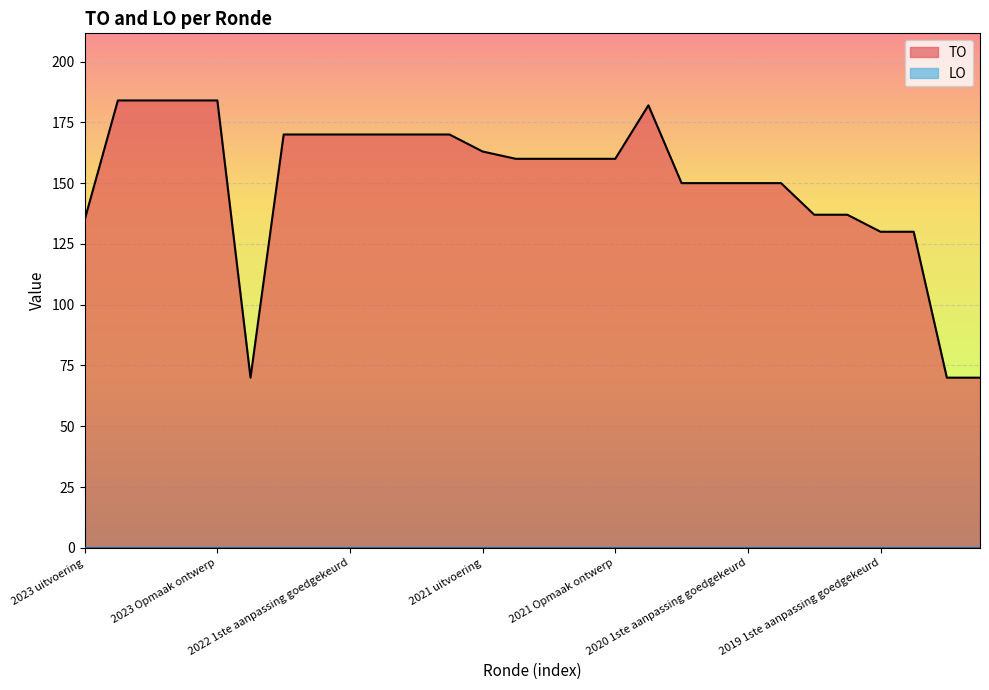

Rank the categories by value from lowest to highest.

2022 uitvoering, 2019 opmaak goedgekeurd, 2019 opmaak ontwerp, 2019 1ste aanpassing goedgekeurd, 2019 1ste aanpassing ontwerp, 2023 uitvoering, 2020 Opmaak goedgekeurd, 2020 Opmaak ontwerp, 2020 2de aanpassing goedgekeurd, 2020 2de aanpassing ontwerp, 2020 1ste aanpassing goedgekeurd, 2020 1ste aanpassing ontwerp, 2021 1ste aanpassing goedgekeurd, 2021 1ste aanpassing ontwerp, 2021 Opmaak goedgekeurd, 2021 Opmaak ontwerp, 2021 uitvoering, 2022 2de aanpassing goedgekeurd, 2022 2de aanpassing ontwerp, 2022 1ste aanpassing goedgekeurd, 2022 1ste aanpassing ontwerp, 2022 Opmaak goedgekeurd, 2022 Opmaak ontwerp, 2020 uitvoering, 2023 1ste aanpassing goedgekeurd, 2023 1ste aanpassing ontwerp, 2023 Opmaak goedgekeurd, 2023 Opmaak ontwerp